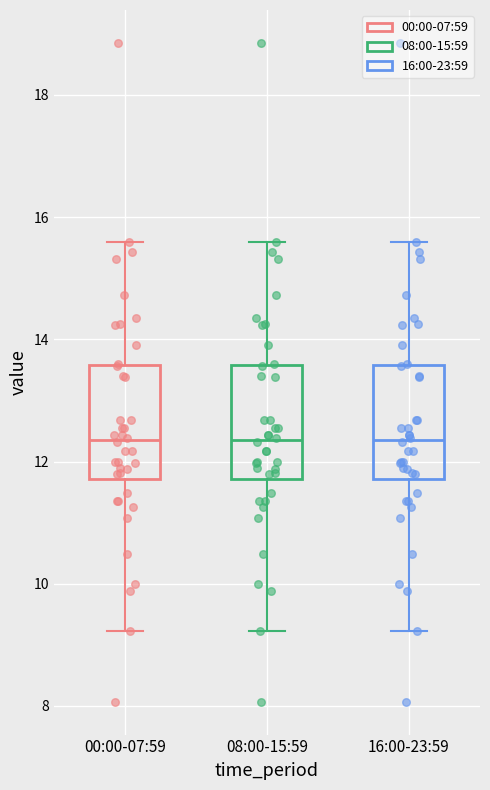

Reading left to right, transcribe this box plot: for each box, give where its median line is, the range the box spans, and where its two whiskers end, as read against the y-axis. The values are not printed on the chart, so give them approximately, as read against the axis.

00:00-07:59: median 12.4, box 11.8 to 13.6, whiskers 9.2 to 15.6
08:00-15:59: median 12.4, box 11.8 to 13.6, whiskers 9.2 to 15.6
16:00-23:59: median 12.4, box 11.8 to 13.6, whiskers 9.2 to 15.6